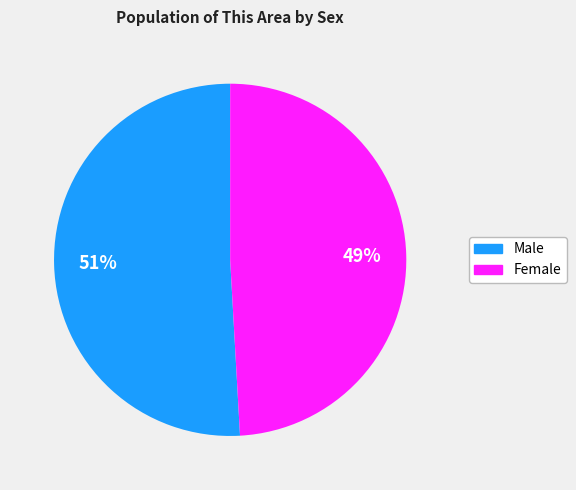

How many slices are in this pie chart?

2